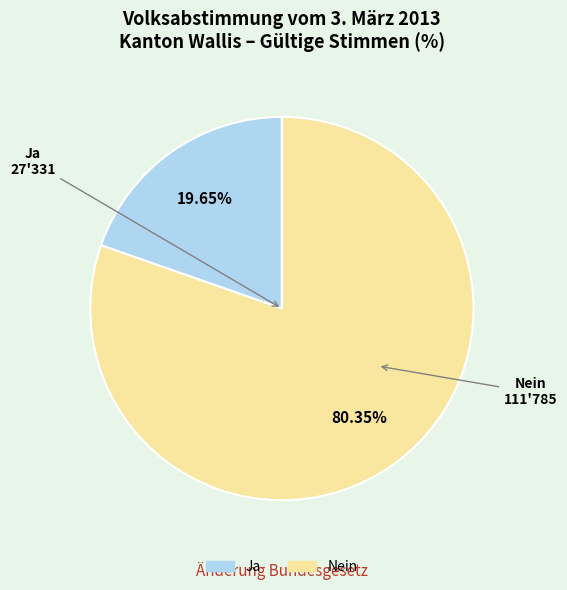

Between Ja and Nein, which is larger?

Nein